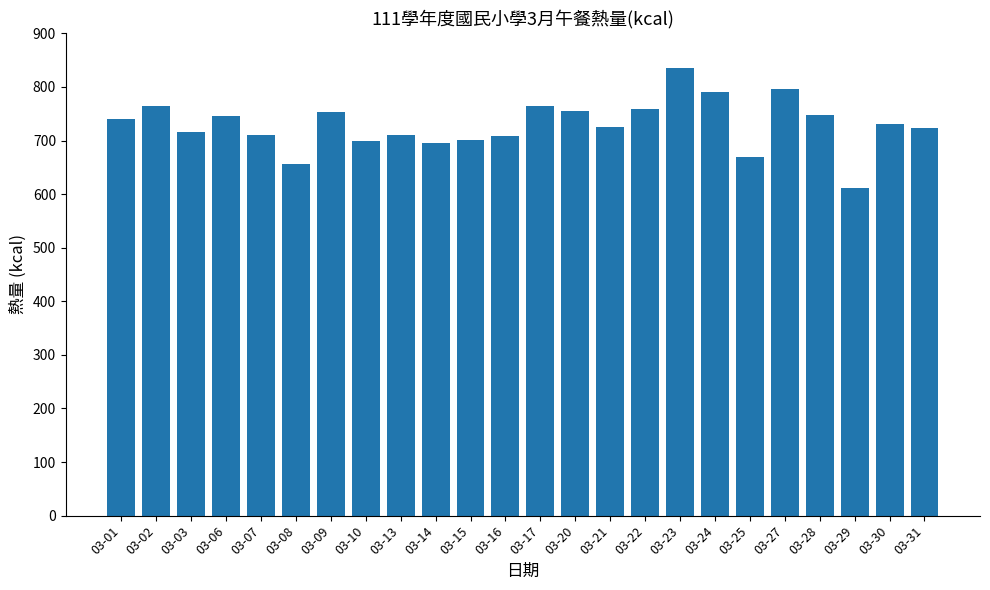

How many values are below 730?

12